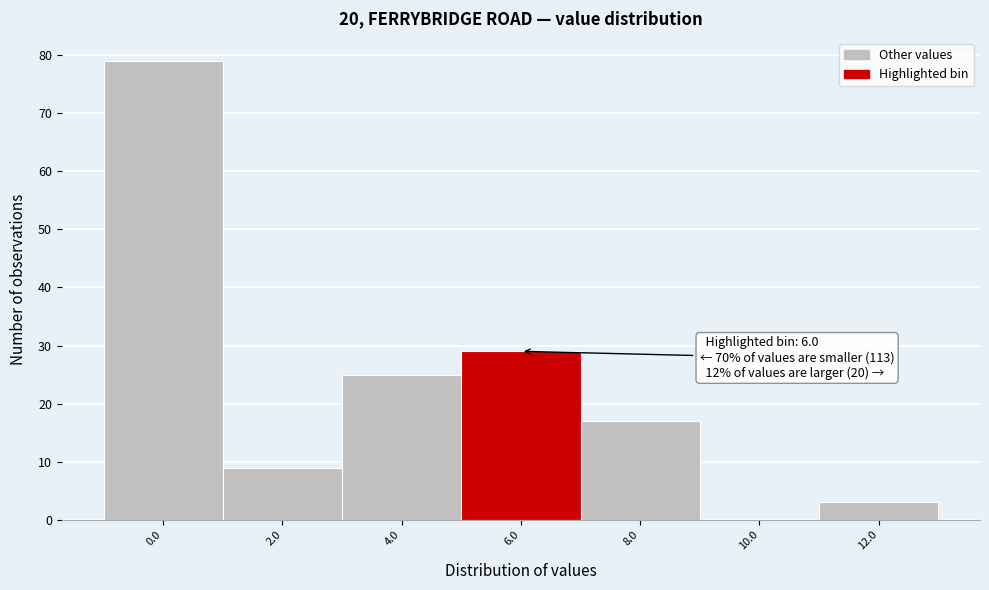

Reading right to left, extract all data points from this chart.

12.0=3	10.0=0	8.0=17	6.0=29	4.0=25	2.0=9	0.0=79